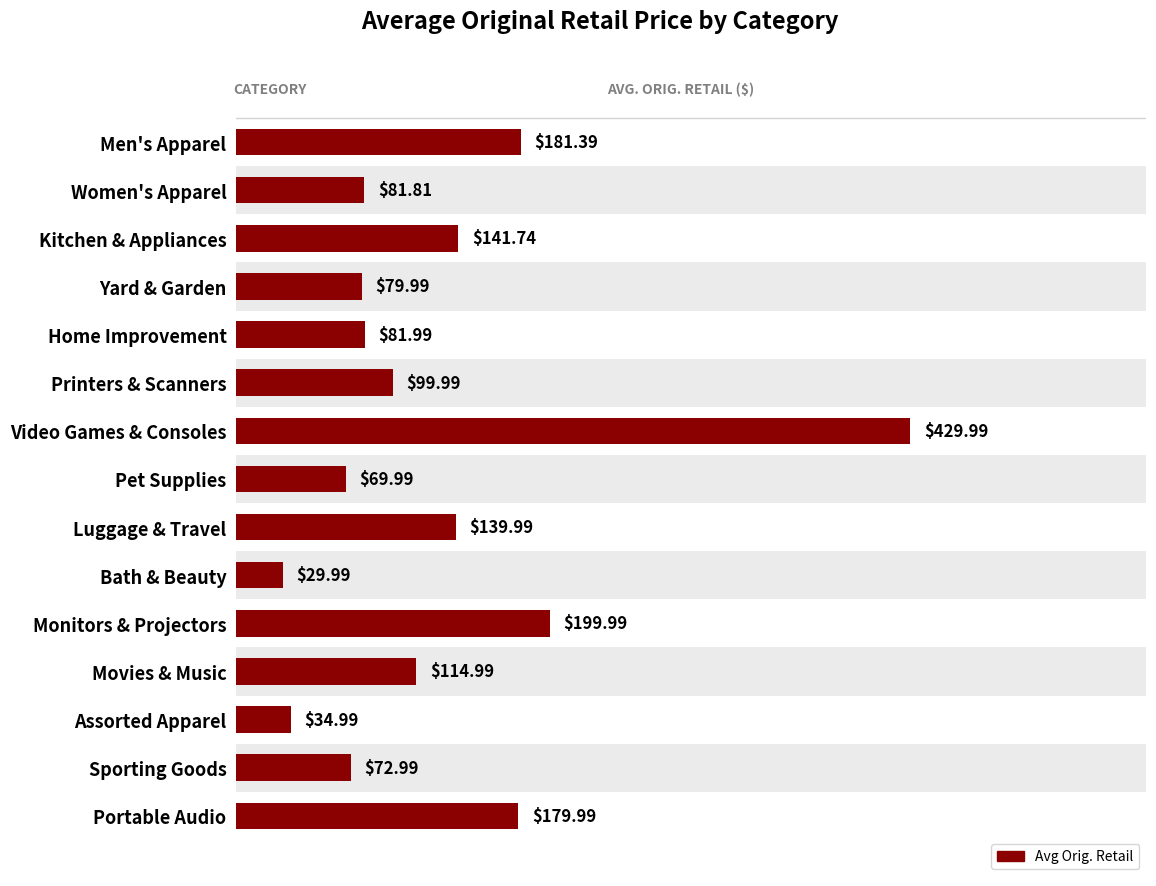

List the labels in order of value, largest first.

Video Games & Consoles, Monitors & Projectors, Men's Apparel, Portable Audio, Kitchen & Appliances, Luggage & Travel, Movies & Music, Printers & Scanners, Home Improvement, Women's Apparel, Yard & Garden, Sporting Goods, Pet Supplies, Assorted Apparel, Bath & Beauty